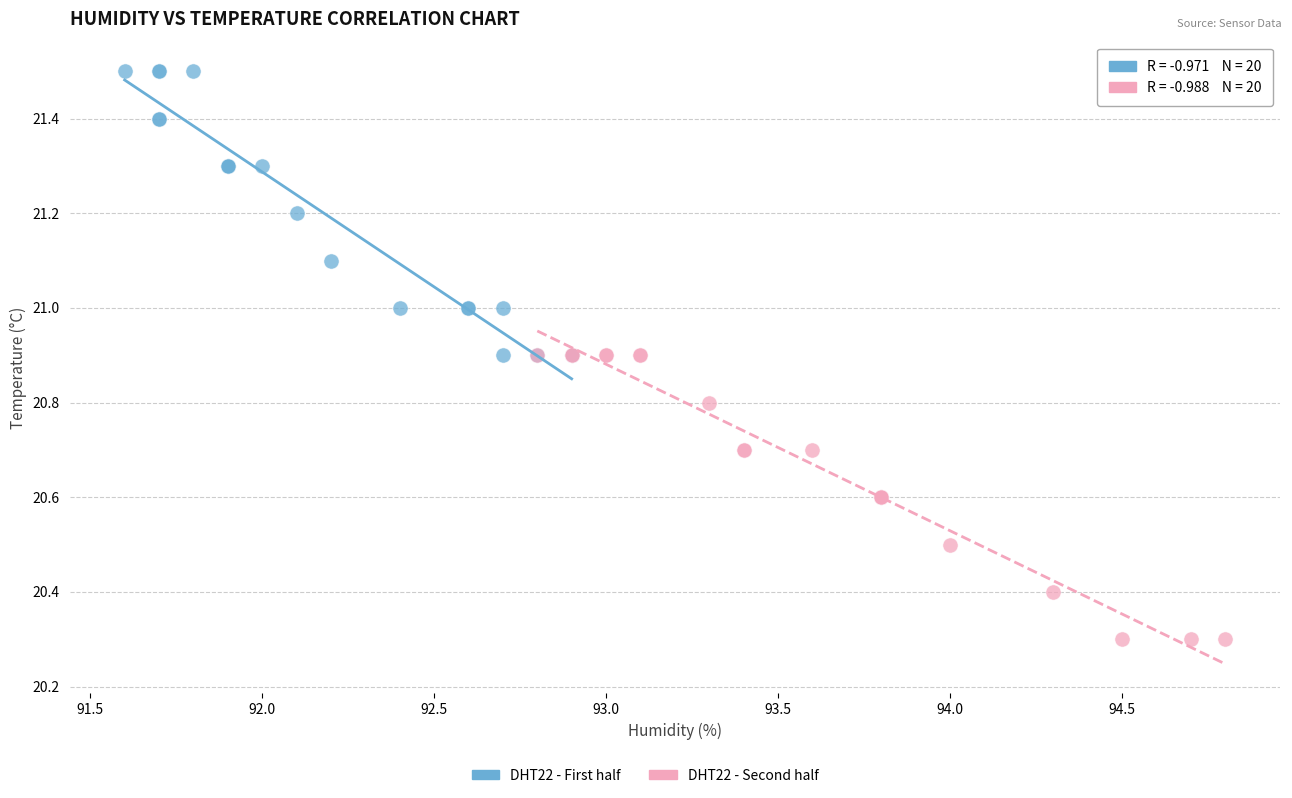

Which series contains the highest Y value?

DHT22 - First half